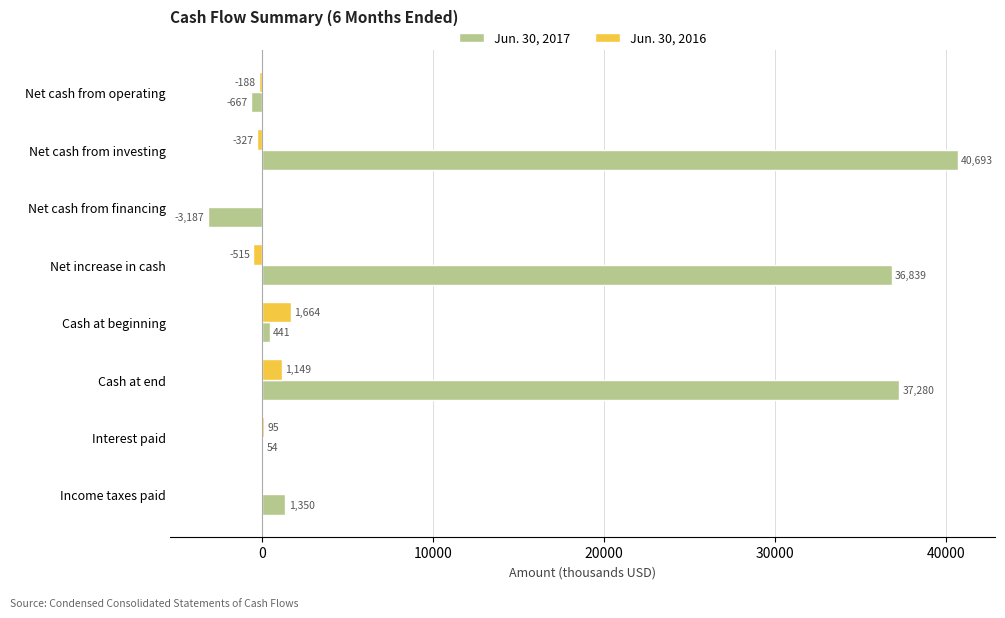

Which series has the largest range (max minus min)?

Jun. 30, 2017